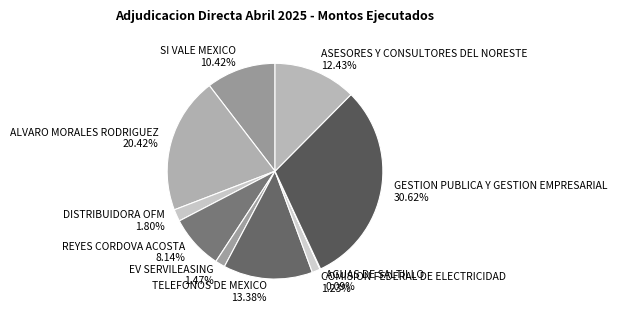

Does TELEFONOS DE MEXICO account for over 50% of the chart?

No